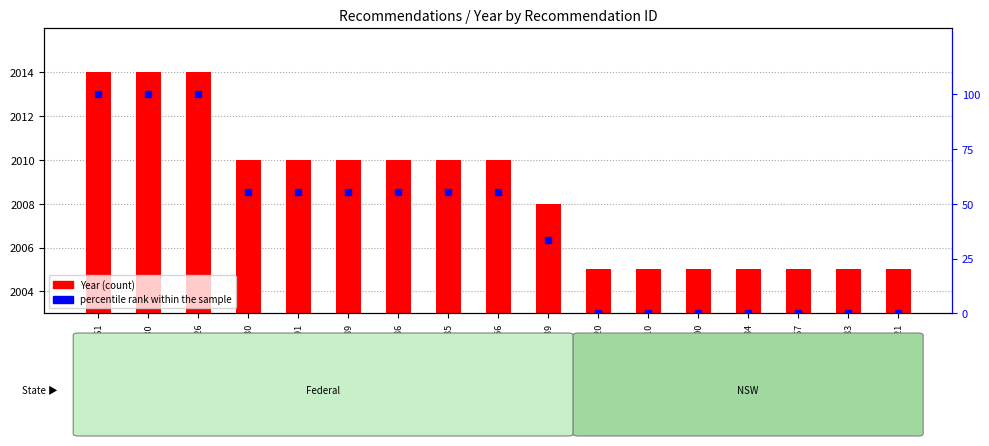

Which series reaches the minimum Y coordinate?

percentile rank within the sample